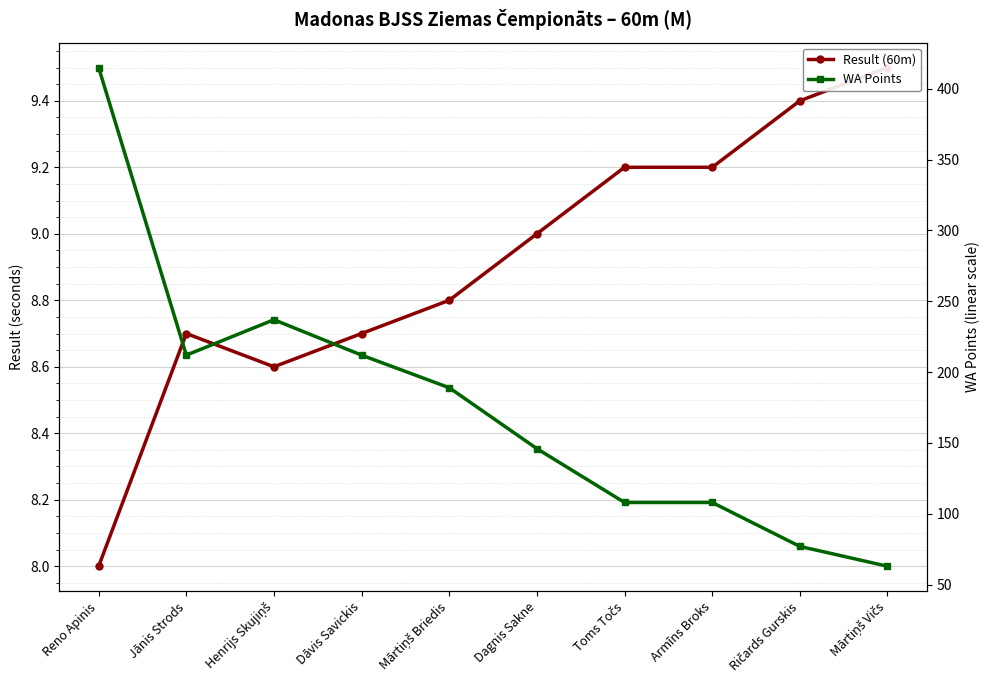

True or false: WA Points and Result (60m) intersect in this chart.

False